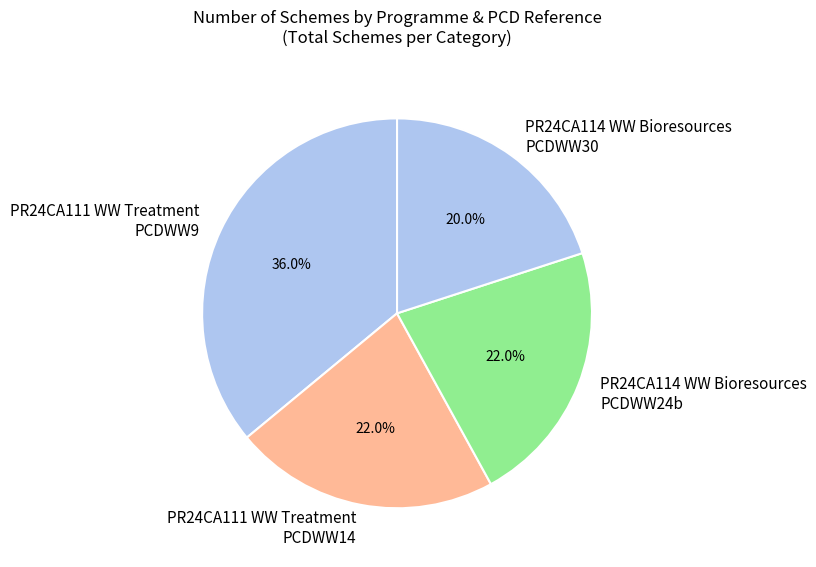

What is the ratio of the value at PR24CA111 WW Treatment PCDWW9 to the value at PR24CA114 WW Bioresources PCDWW24b?

1.6